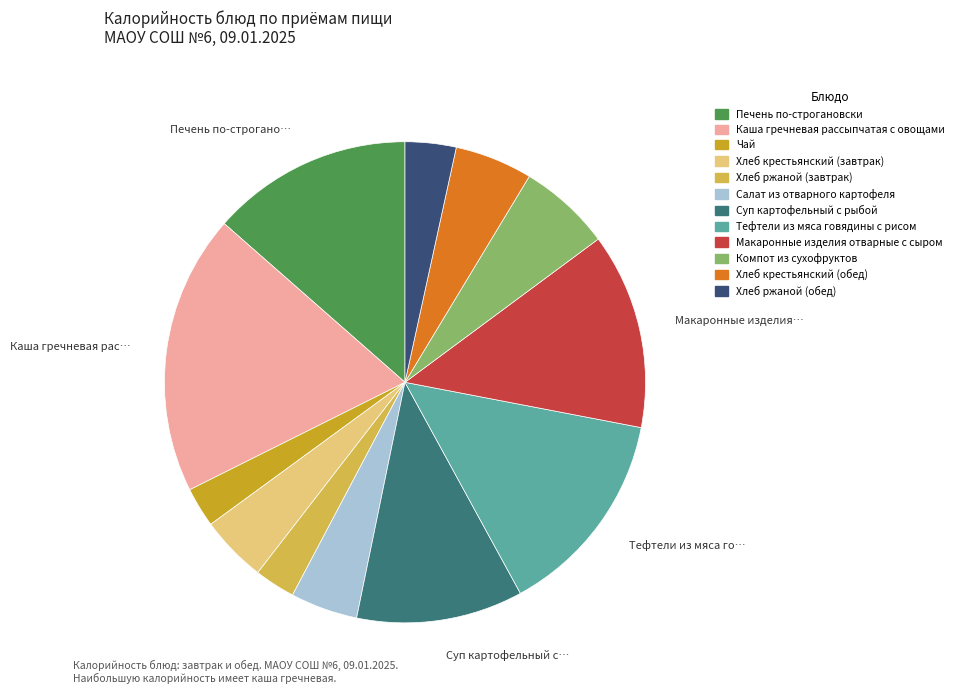

Do Макаронные изделия отварные с сыром and Хлеб ржаной (обед) together represent more than half of the pie?

No